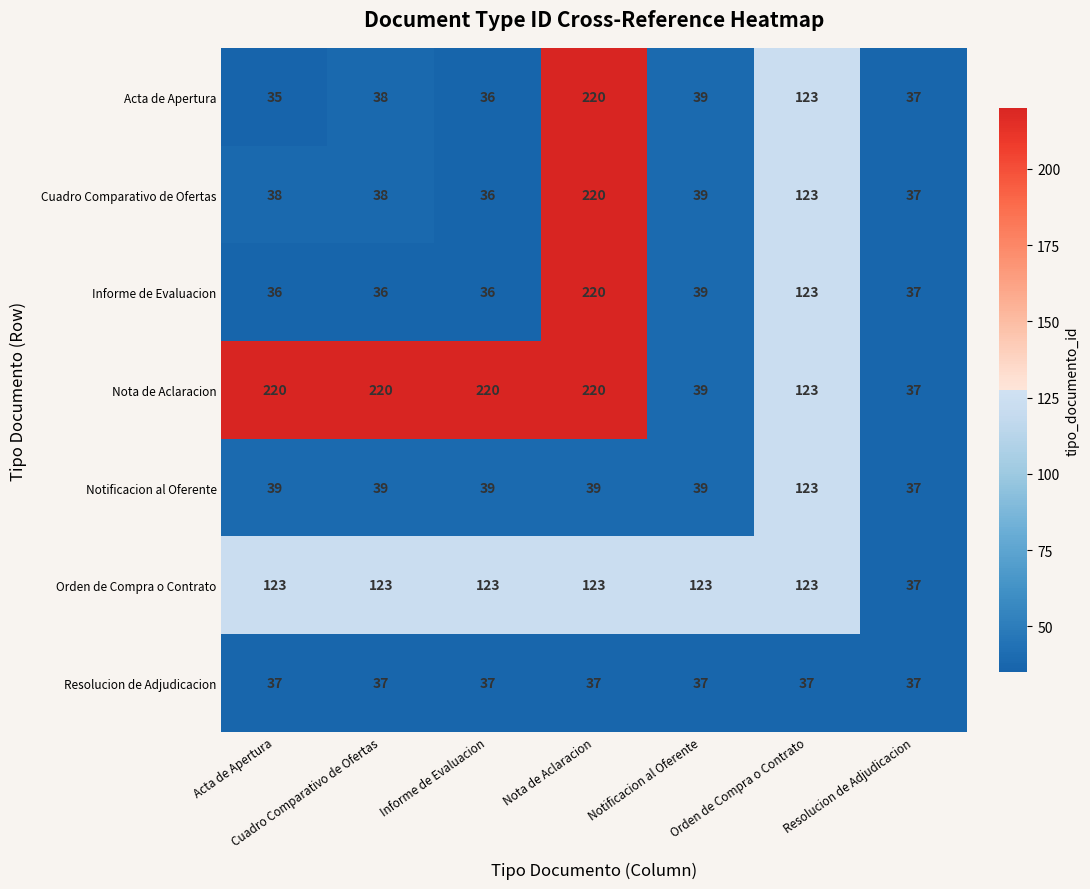

What is the average value of the Acta de Apertura series?

75